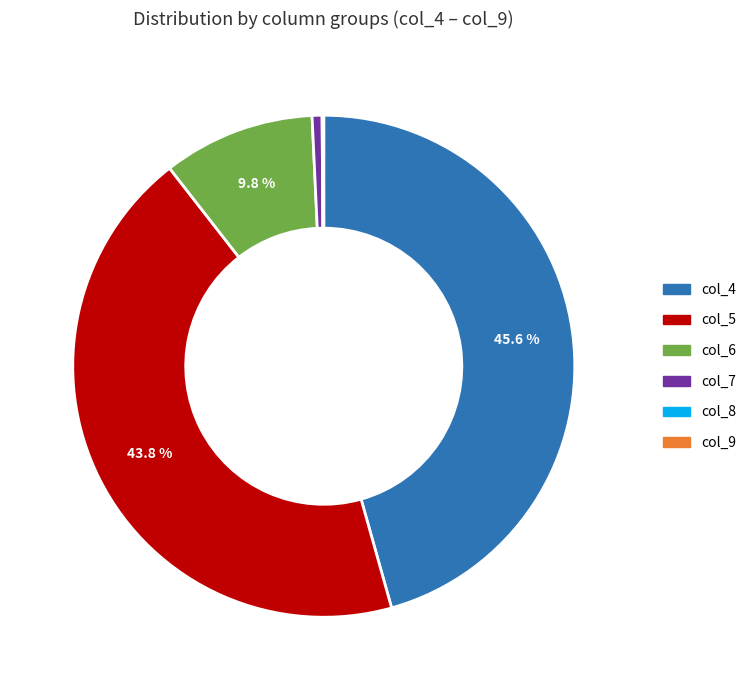

What portion of the pie excludes col_6?

90.2%